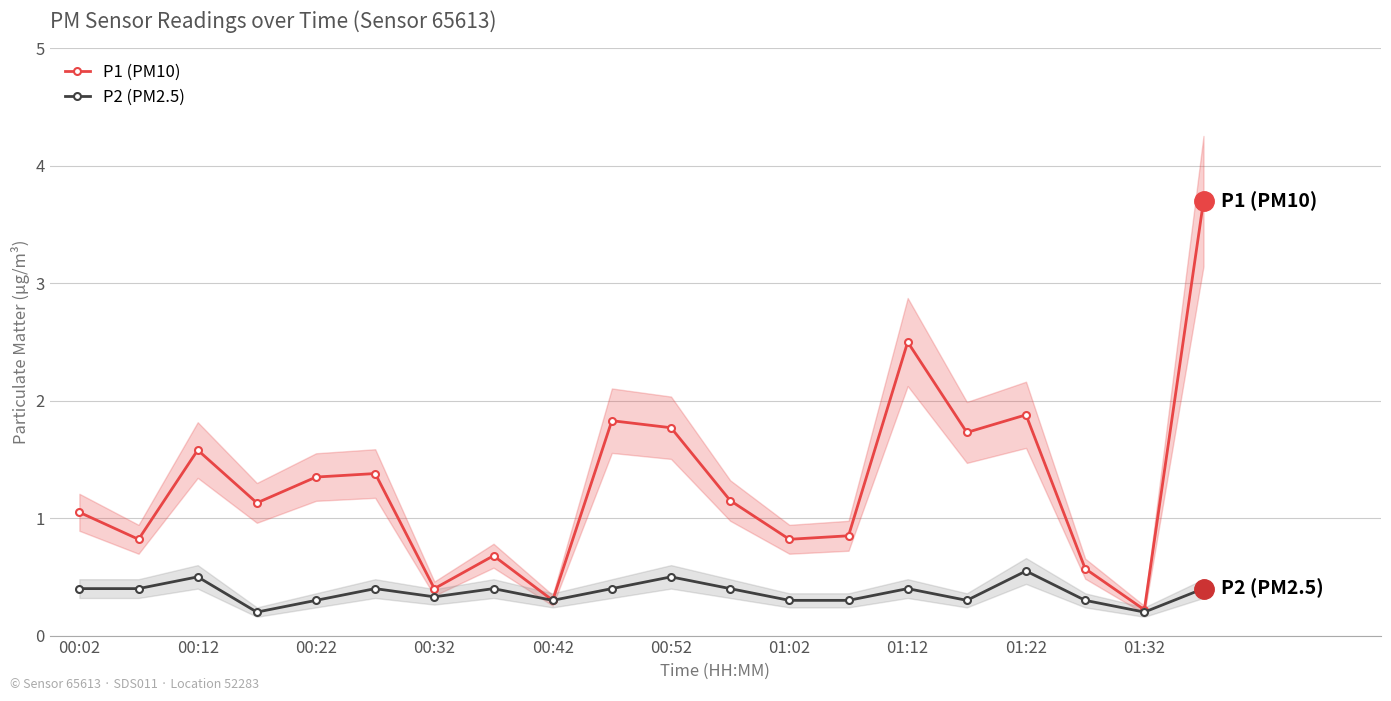

What is the minimum value for P2 (PM2.5)?

0.2